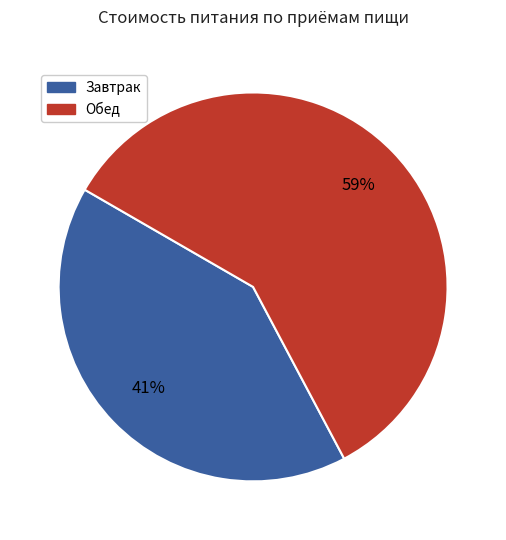

Count the number of slices in the pie.

2